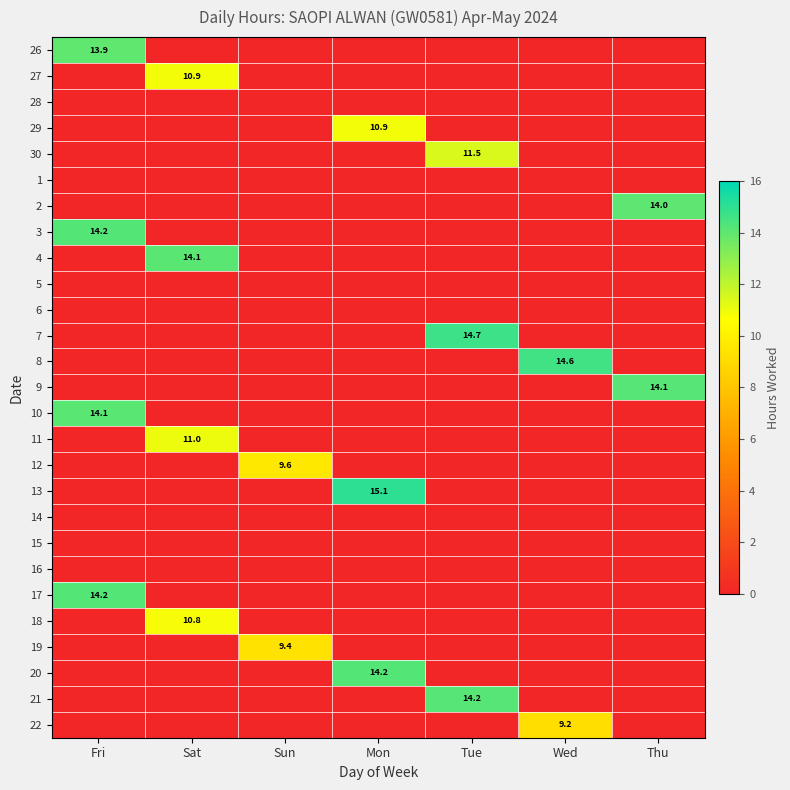

Rank the series by their maximum value, from highest to lowest.

13, 7, 8, 17, 20, 3, 21, 9, 4, 10, 2, 26, 30, 11, 27, 29, 18, 12, 19, 22, 28, 1, 5, 6, 14, 15, 16